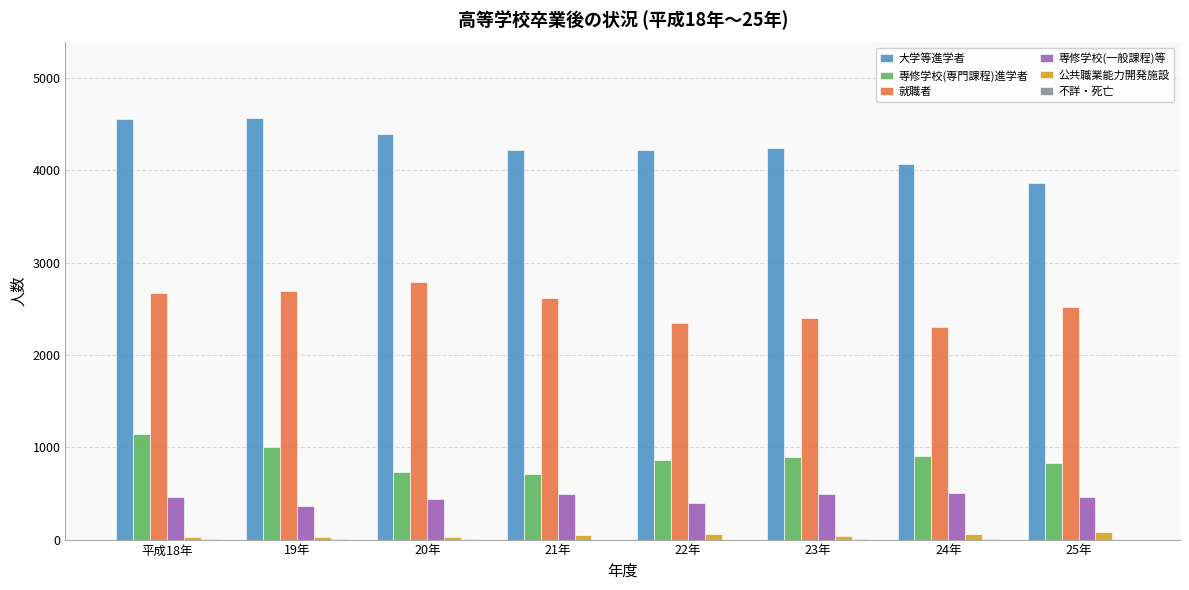

True or false: 就職者 has a value of 1646 at 平成18年.

False